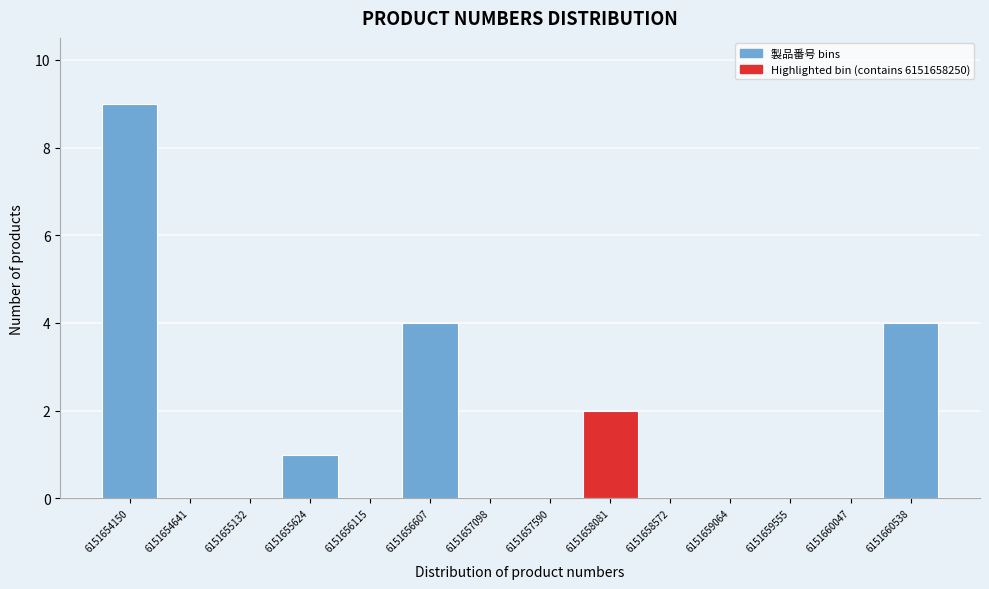

Reading left to right, transcribe all the data shown in this chart.

6151654150=9	6151654641=0	6151655132=0	6151655624=1	6151656115=0	6151656607=4	6151657098=0	6151657590=0	6151658081=2	6151658572=0	6151659064=0	6151659555=0	6151660047=0	6151660538=4